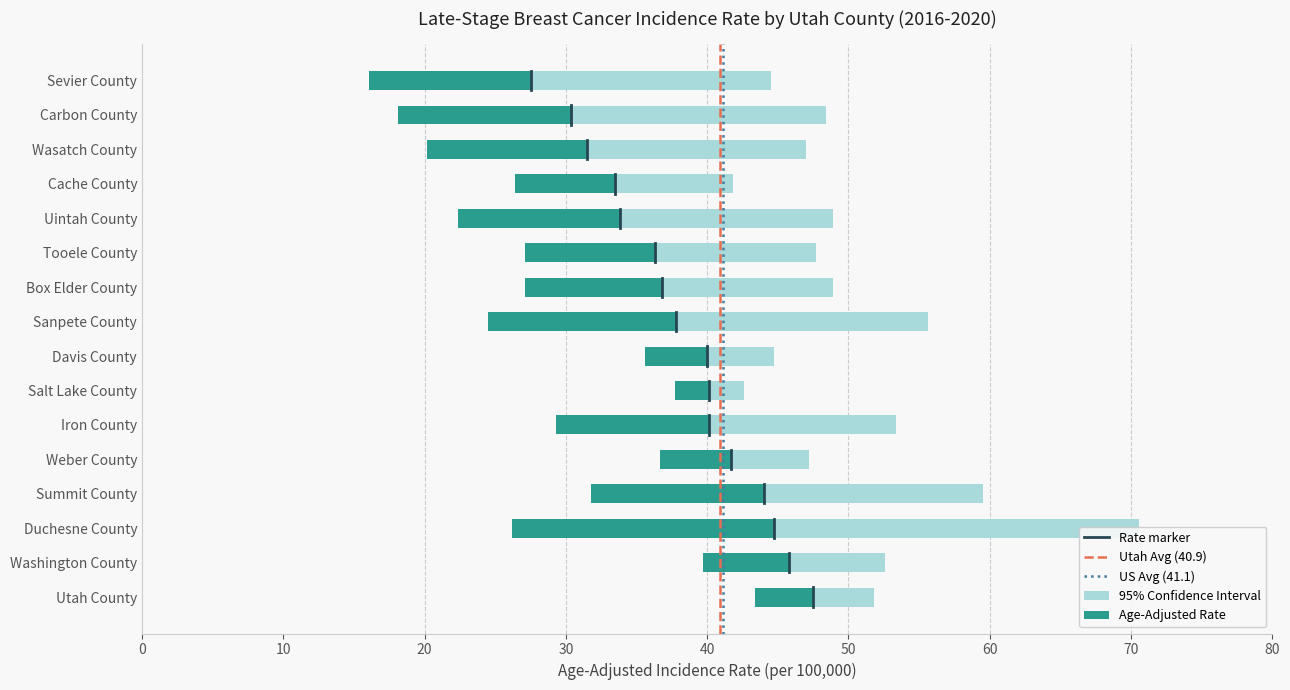

Rank the series at Iron County from lowest to highest value.

Lower 95% CI, Age-Adjusted Rate, Upper 95% CI